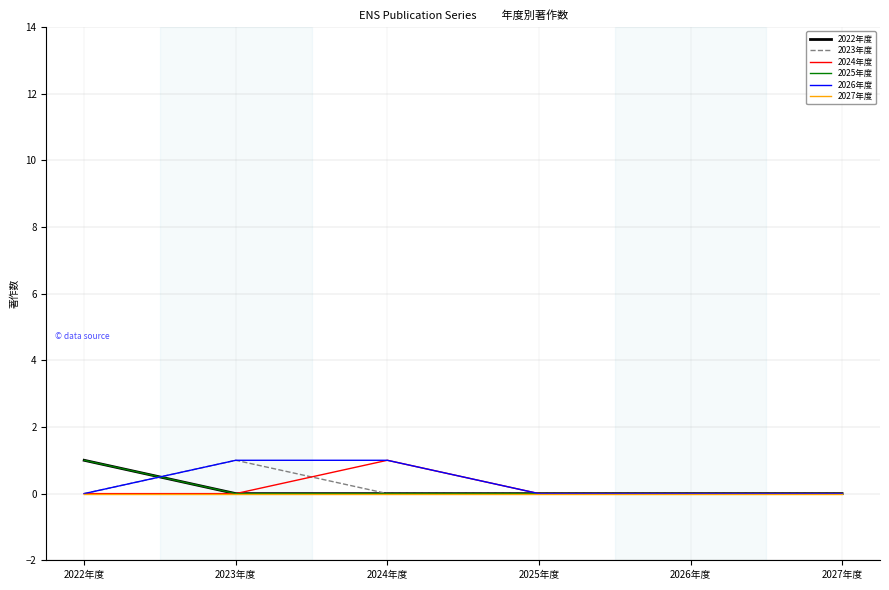

Where is 2026年度 nearest to the value 0?

2022年度